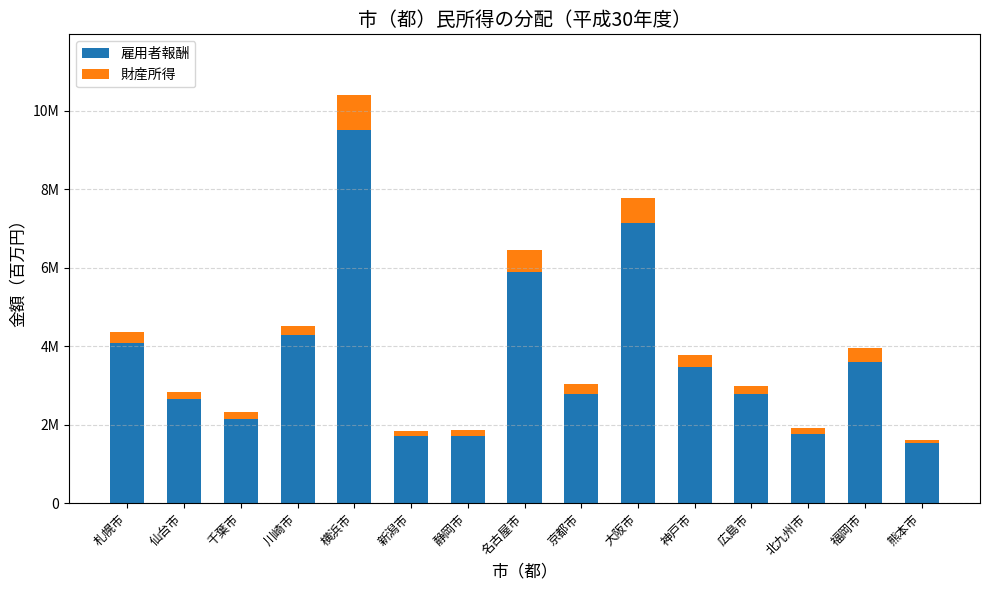

Between 川崎市 and 大阪市, which series saw the biggest shift?

雇用者報酬